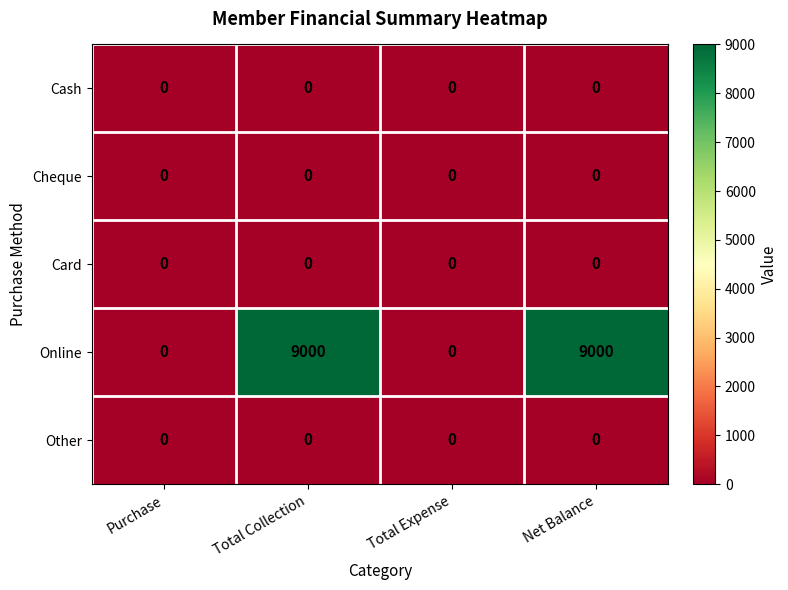

What is the sum of the Online values at Total Collection and Net Balance?

18000